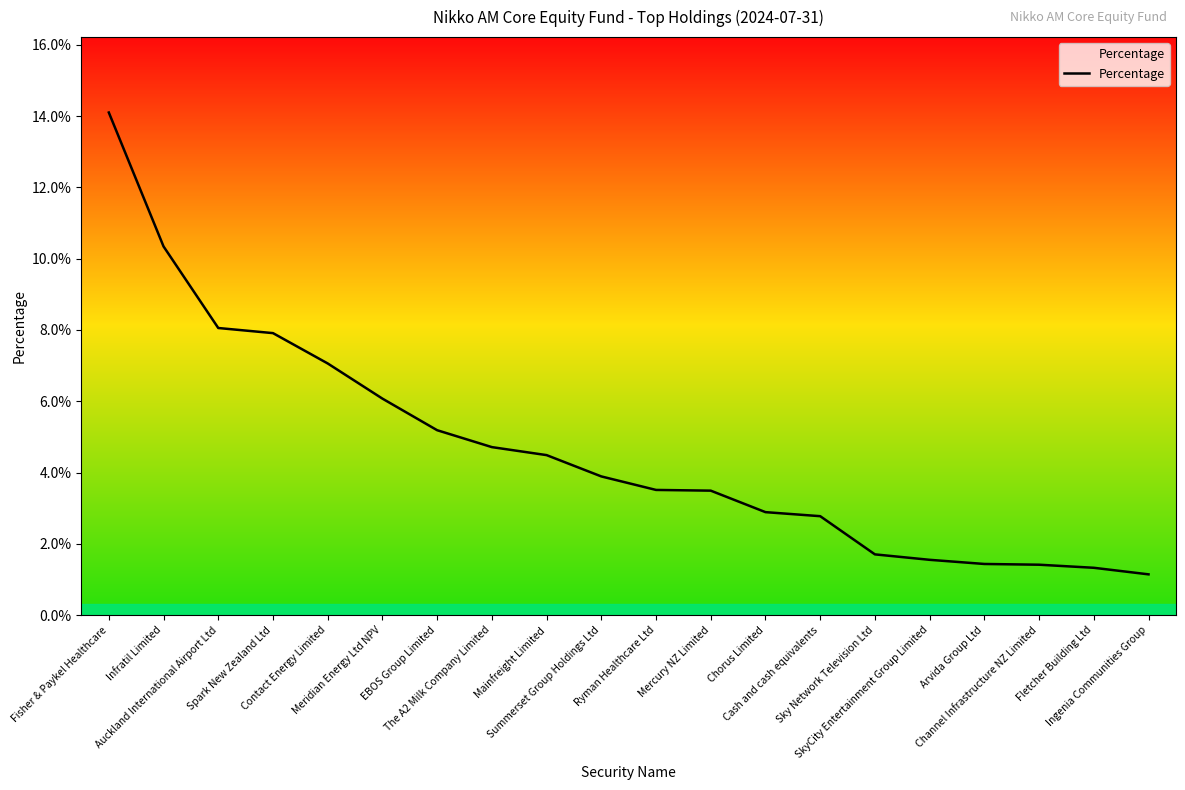

List the labels in order of value, smallest first.

Ingenia Communities Group, Fletcher Building Ltd, Channel Infrastructure NZ Limited, Arvida Group Ltd, SkyCity Entertainment Group Limited, Sky Network Television Ltd, Cash and cash equivalents, Chorus Limited, Mercury NZ Limited, Ryman Healthcare Ltd, Summerset Group Holdings Ltd, Mainfreight Limited, The A2 Milk Company Limited, EBOS Group Limited, Meridian Energy Ltd NPV, Contact Energy Limited, Spark New Zealand Ltd, Auckland International Airport Ltd, Infratil Limited, Fisher & Paykel Healthcare